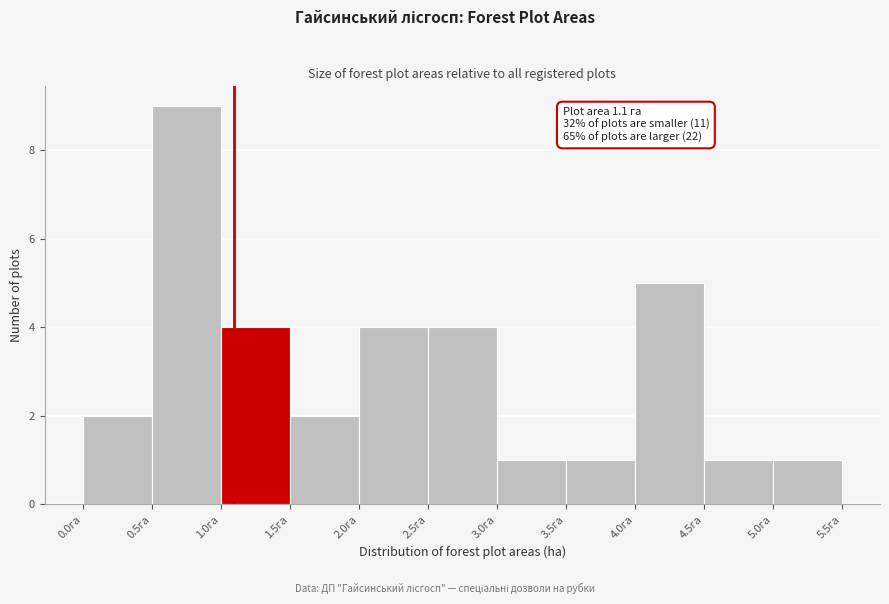

Which range on the x-axis has the tallest bar?

0.5 to 1.0